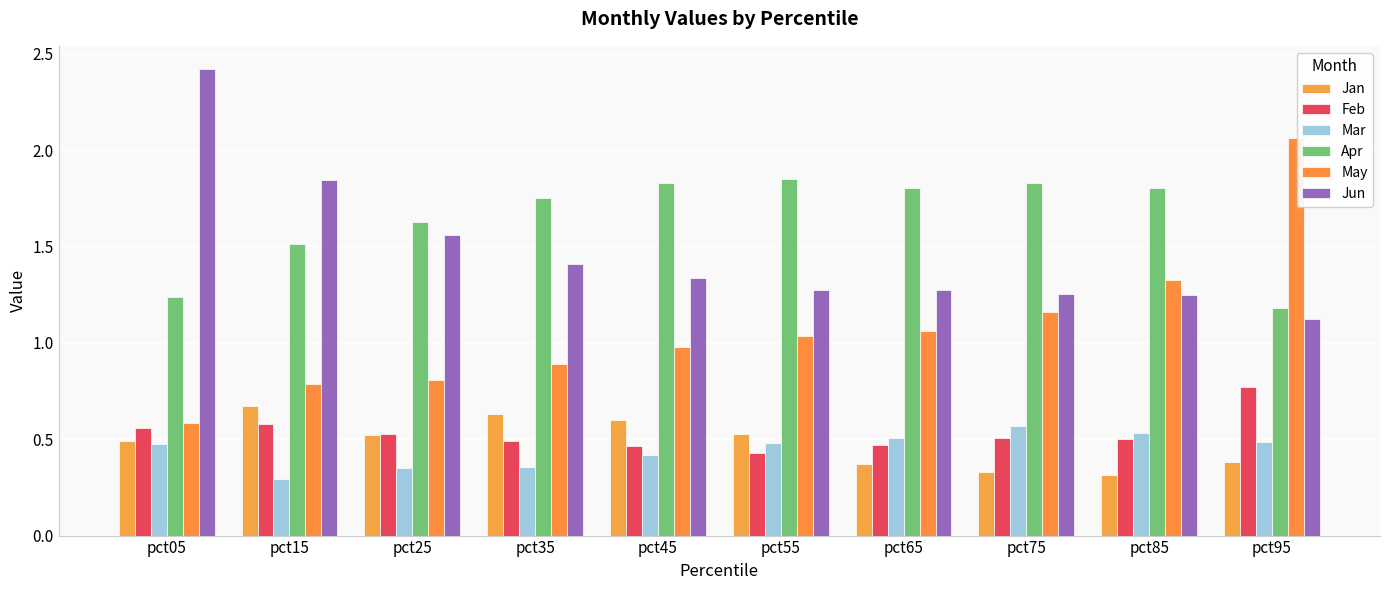

Reading left to right, transcribe all the data shown in this chart.

Jan: 0.5	0.7	0.5	0.6	0.6	0.5	0.4	0.3	0.3	0.4
Feb: 0.6	0.6	0.5	0.5	0.5	0.4	0.5	0.5	0.5	0.8
Mar: 0.5	0.3	0.4	0.4	0.4	0.5	0.5	0.6	0.5	0.5
Apr: 1.2	1.5	1.6	1.8	1.8	1.9	1.8	1.8	1.8	1.2
May: 0.6	0.8	0.8	0.9	1.0	1.0	1.1	1.2	1.3	2.1
Jun: 2.4	1.8	1.6	1.4	1.3	1.3	1.3	1.3	1.2	1.1